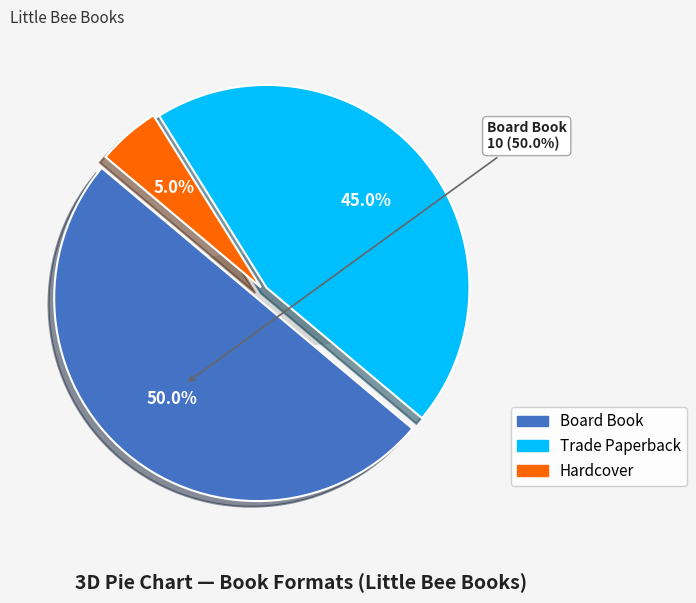

Which category has the smallest portion of the pie?

Hardcover